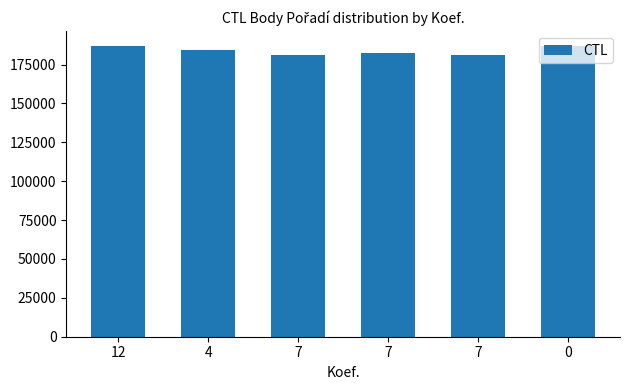

How many values are below 184077?

3